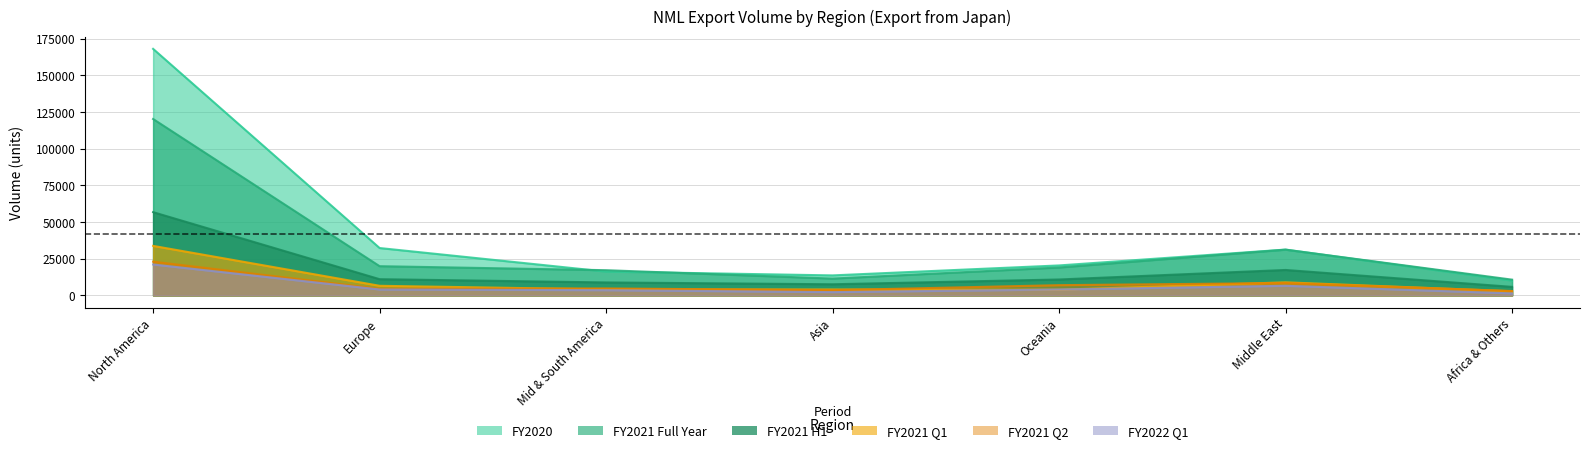

How many distinct data groups are displayed?

5